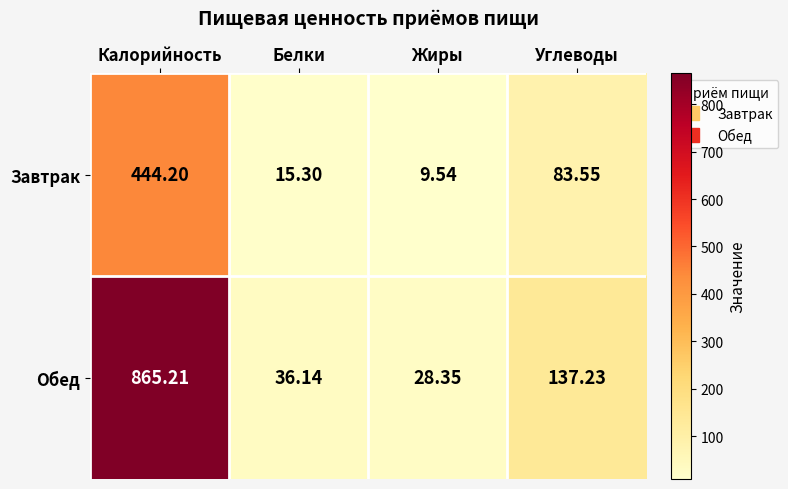

At which category is the sum across all series the highest?

Калорийность